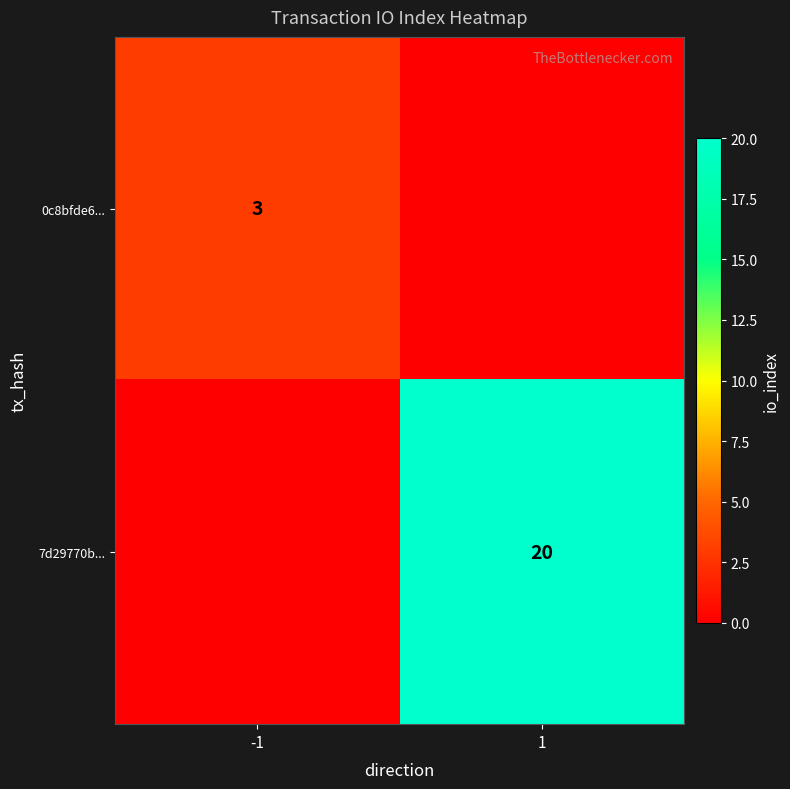

Is the value of 7d29770b... at 1 greater than the value of 0c8bfde6... at -1?

Yes